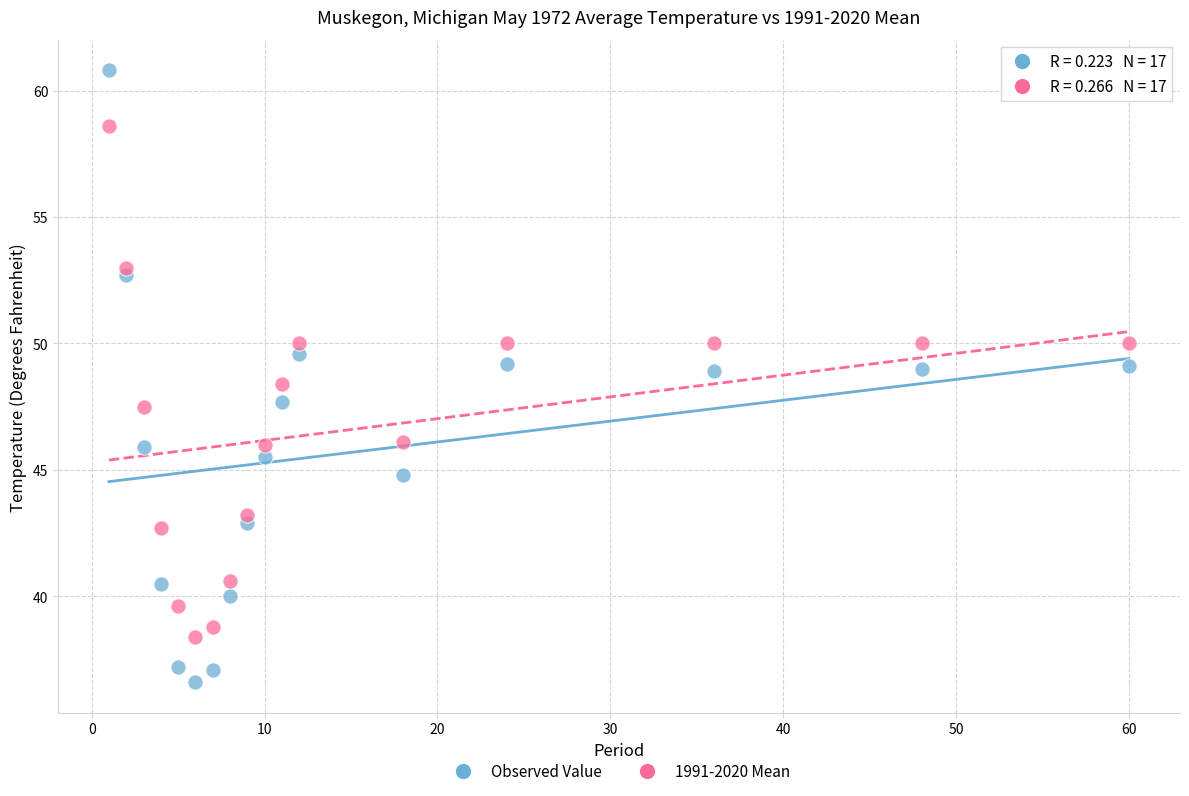

Across all data points, what is the range of X values (max minus min)?

59.0